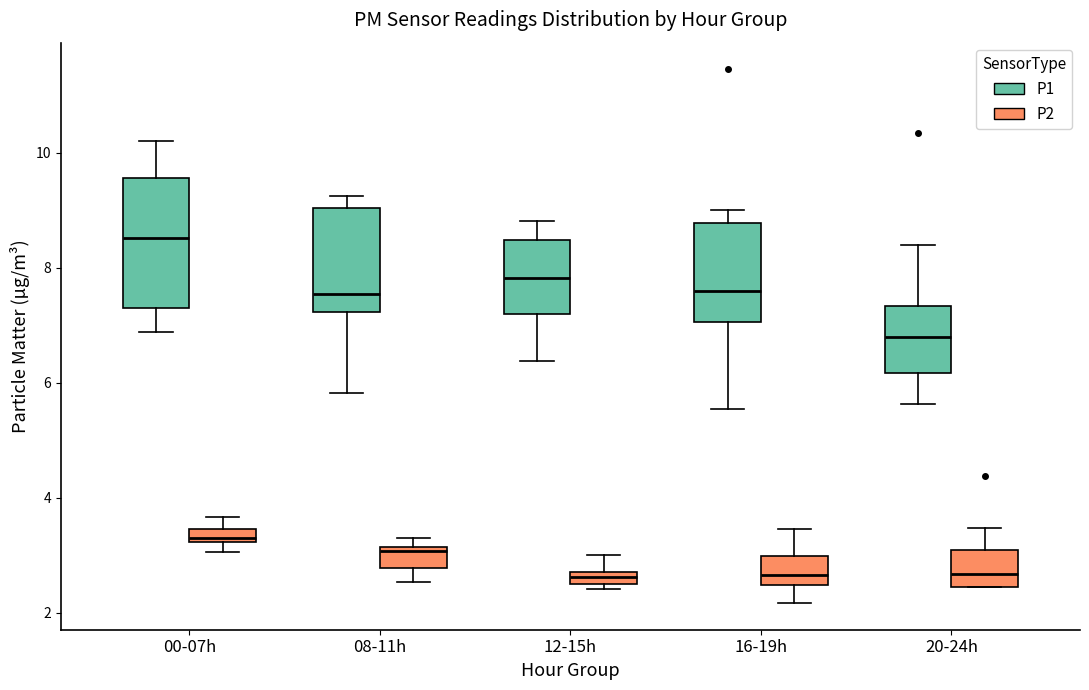

Which box is the tallest, from its lower edge to its upper edge?

00-07h (P1)